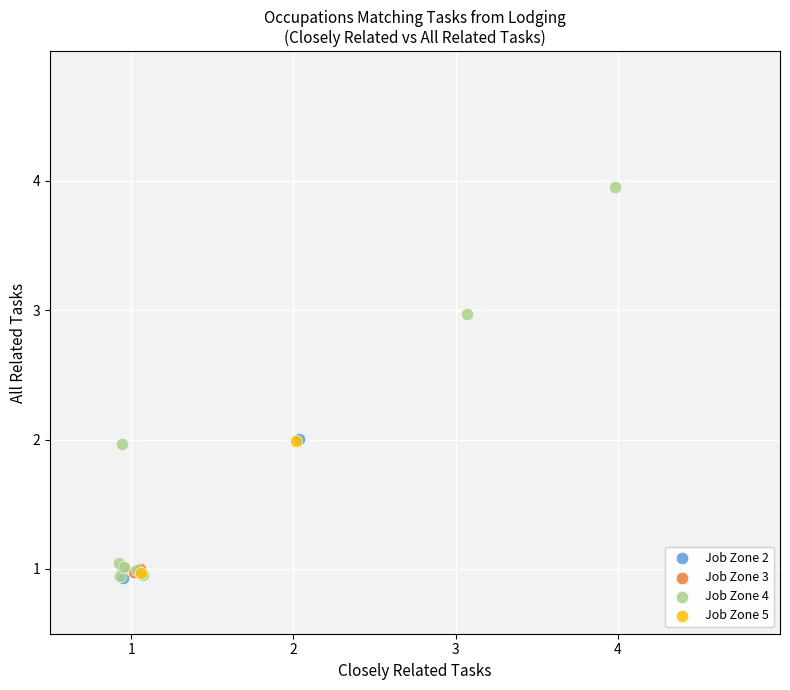

What are all the series names shown in the legend?

Job Zone 2, Job Zone 3, Job Zone 4, Job Zone 5